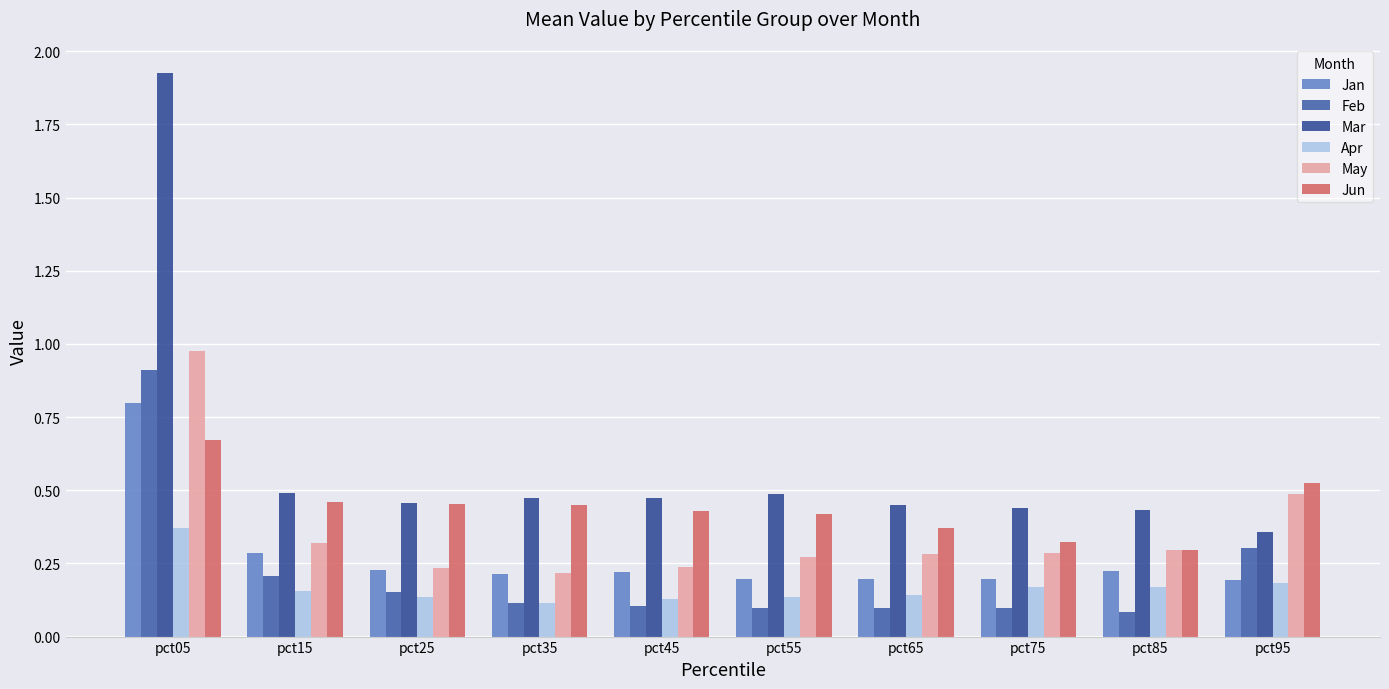

How many bars are there in total?

60